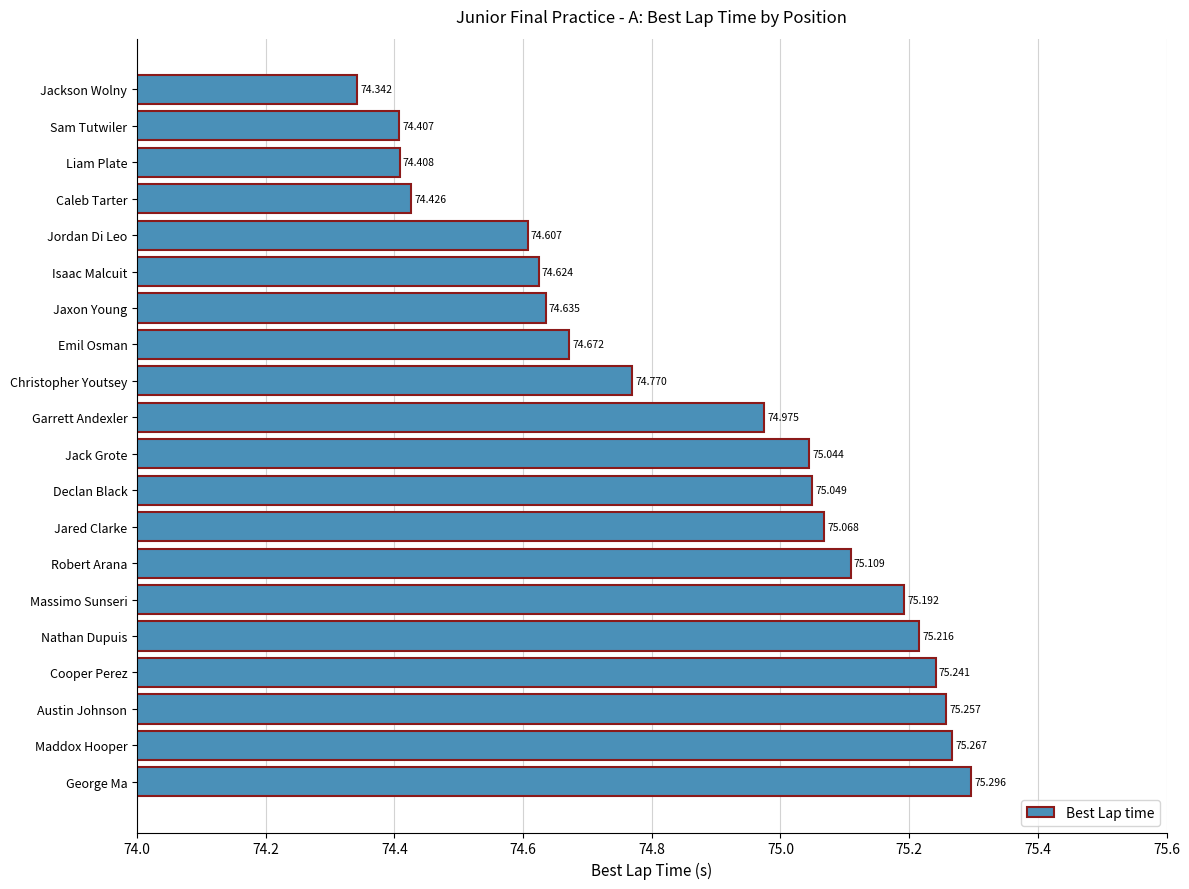

Where is the data nearest to the value 74?

Jackson Wolny